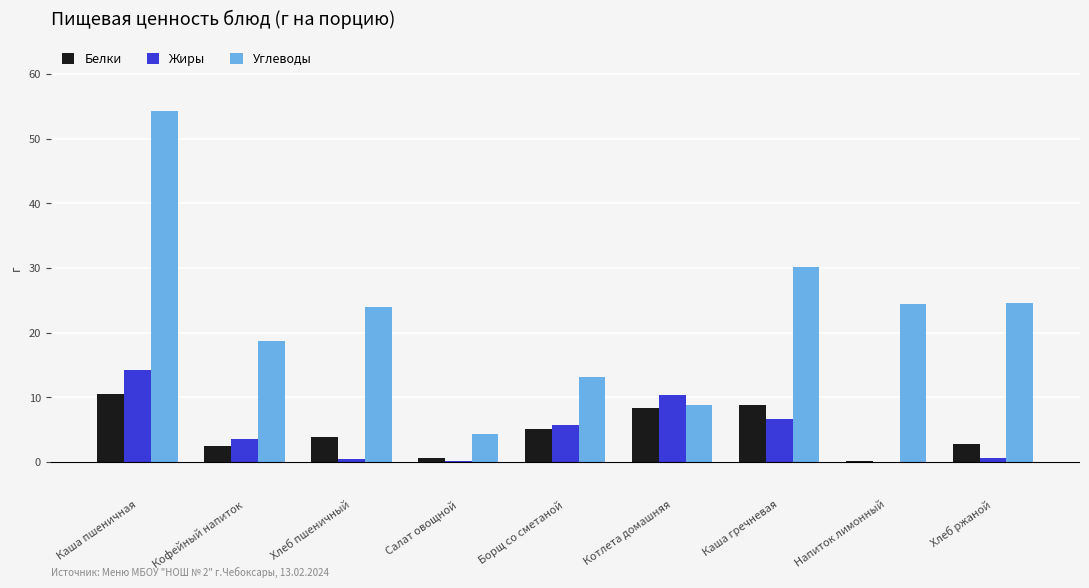

How many data points in Жиры are above 3?

5